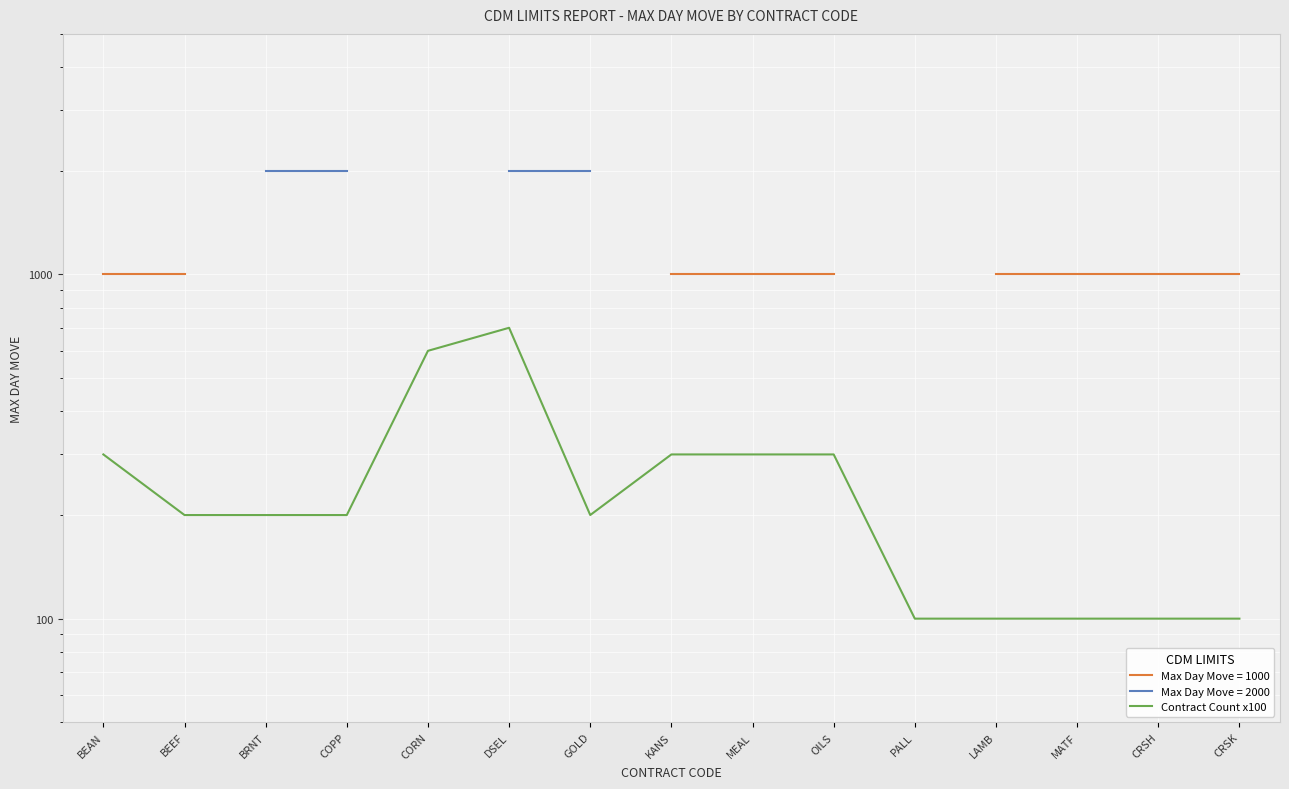

What is the approximate value at COPP, to the nearest 100?

200